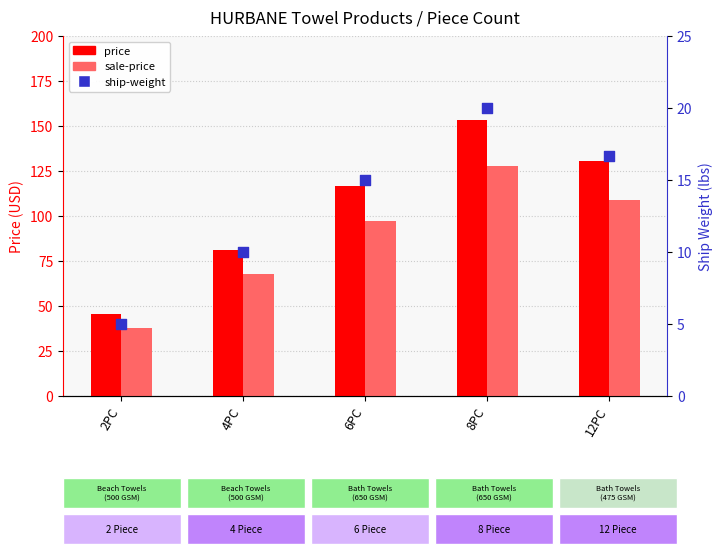

At how many categories does at least one series exceed 29?

5